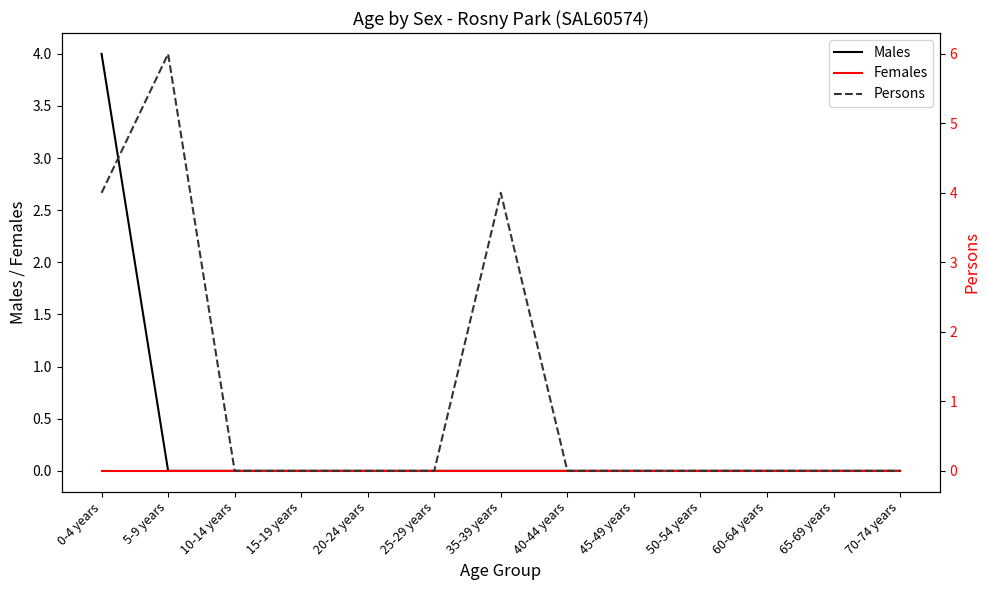

True or false: Females has more than 2 interior local peaks.

False